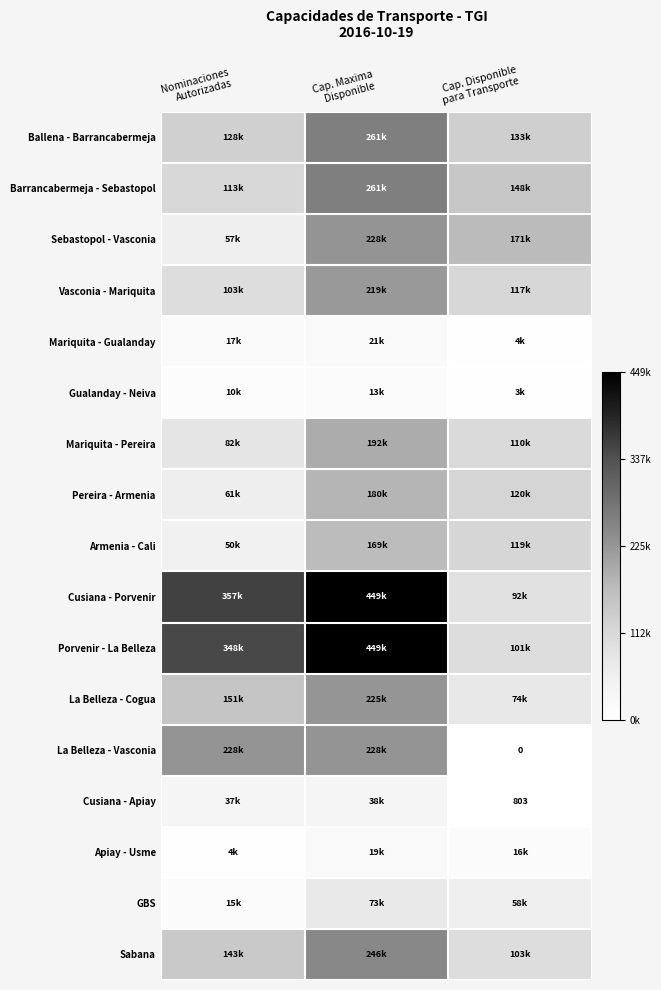

Read the Gualanday - Neiva value at Cap. Disponible para Transporte.

2682.9